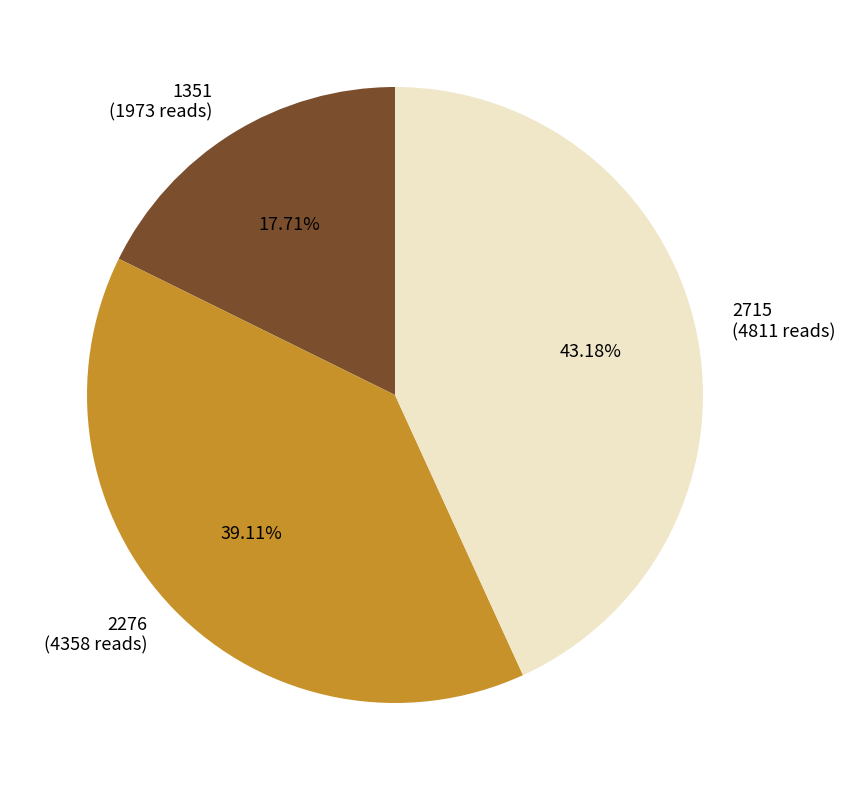

Approximately how many times larger is the value at 2276 compared to 1351?

2.2